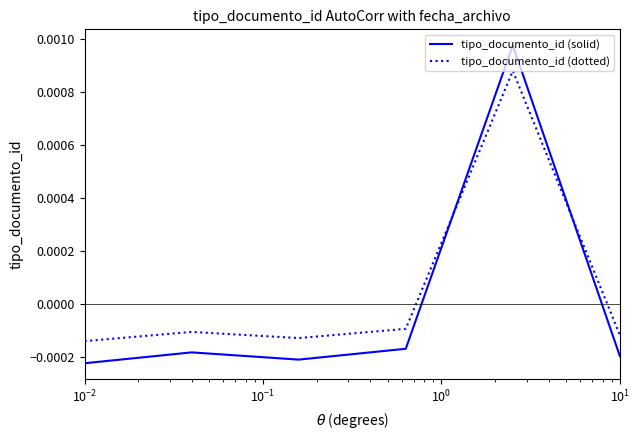

How many values in the tipo_documento_id (solid) series are below 0?

5